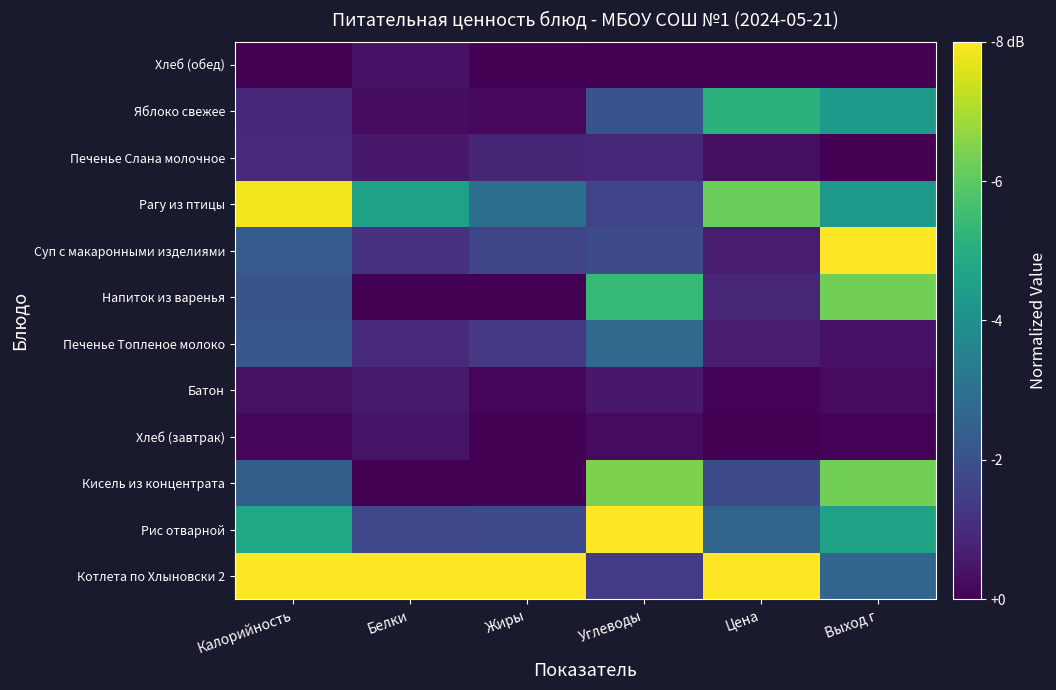

Rank the series by their maximum value, from highest to lowest.

Котлета по Хлыновски 2, Рис отварной, Суп с макаронными изделиями, Рагу из птицы, Кисель из концентрата, Напиток из варенья, Яблоко свежее, Печенье Топленое молоко, Печенье Слана молочное, Батон, Хлеб (завтрак), Хлеб (обед)